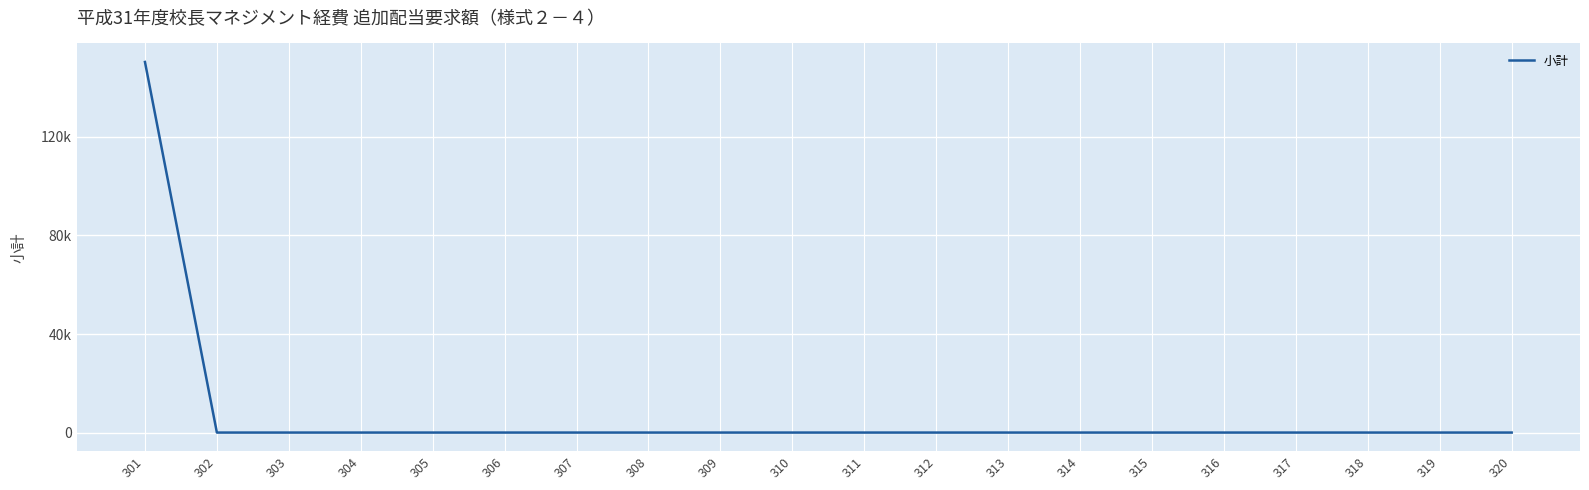

Is this an area chart (filled region under the line)?

No